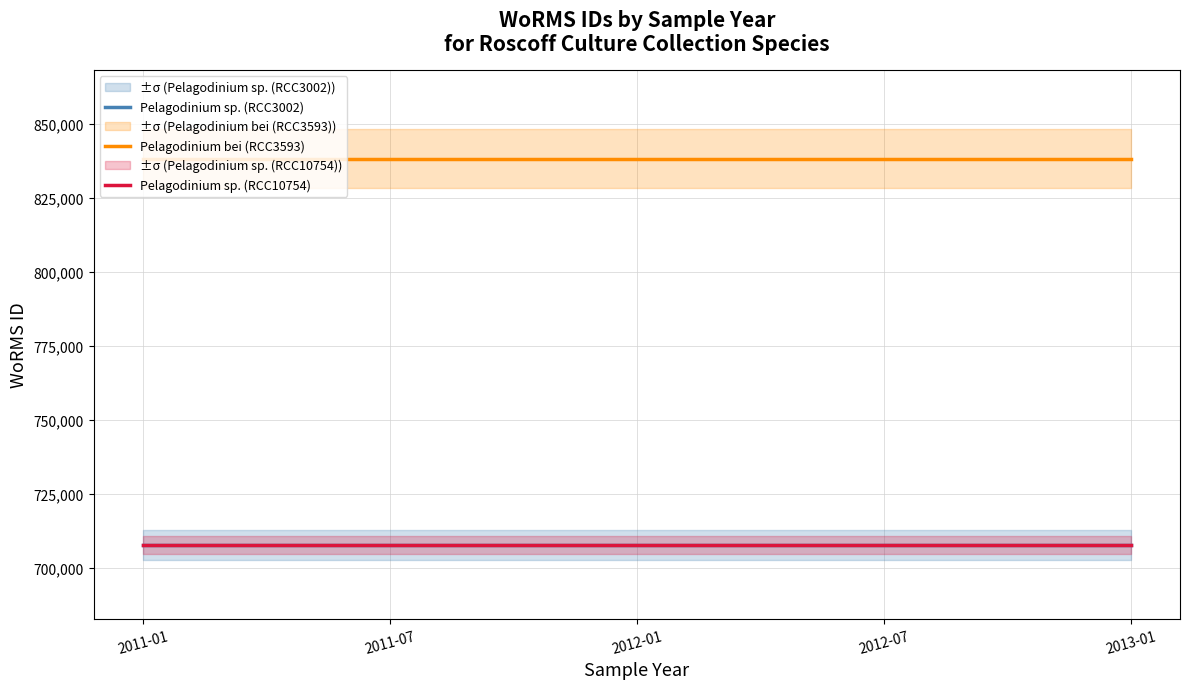

What is the sum of the Pelagodinium sp. (RCC3002) values at 2012-01 and 2011-07?

1415260